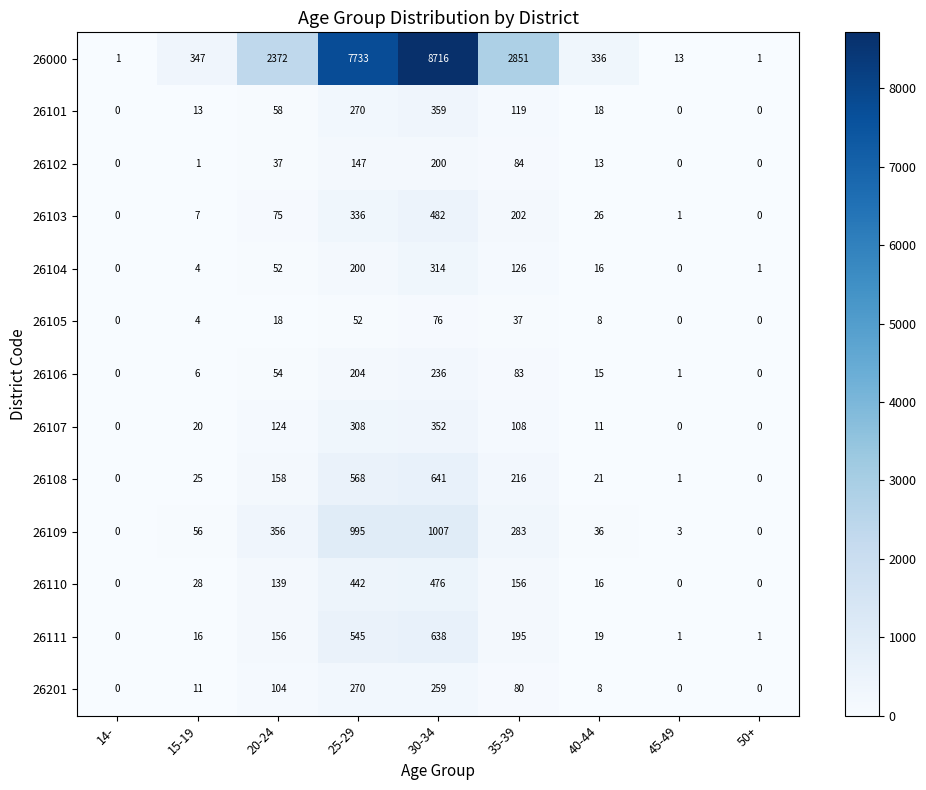

Which series has the largest total across all categories?

26000